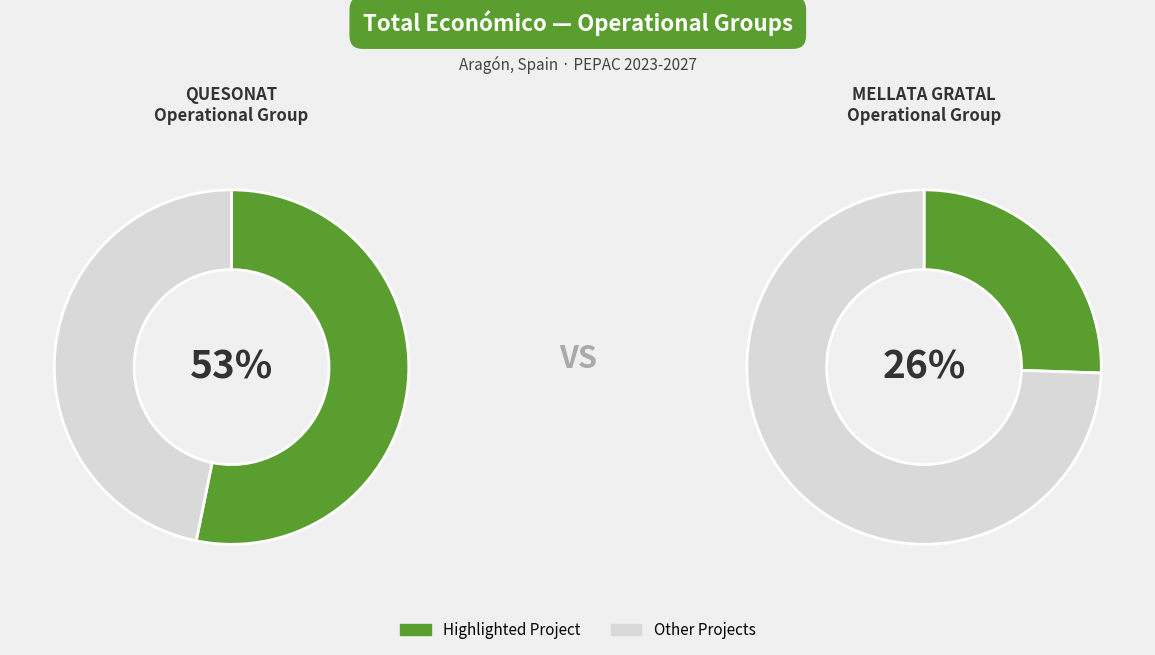

Which slice is the largest?

QUESONAT